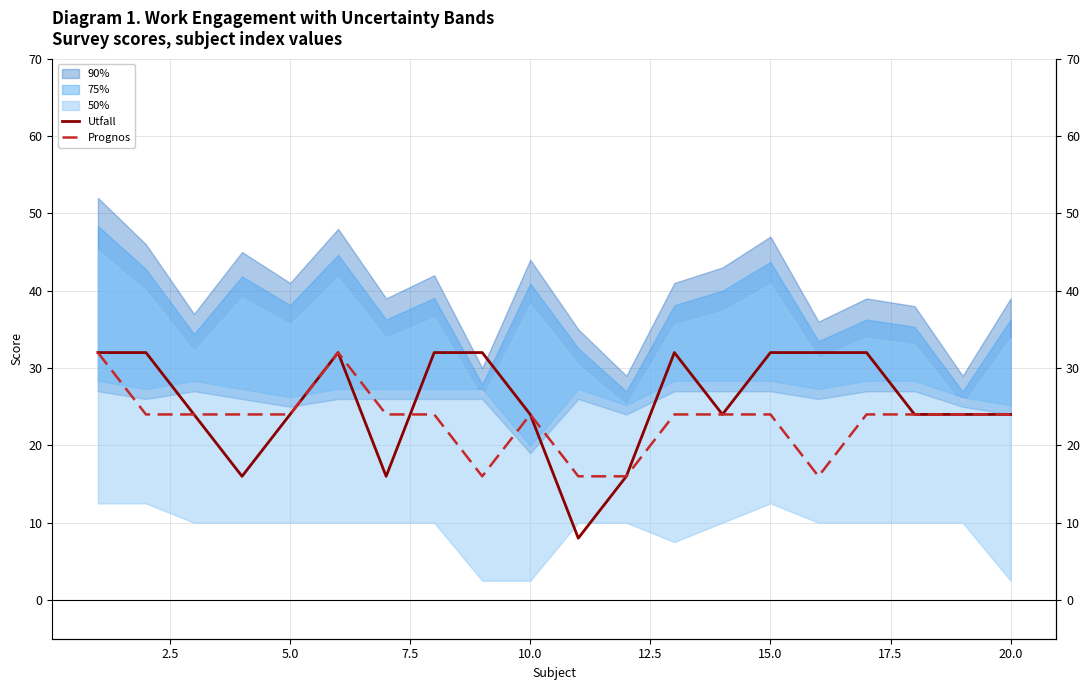

Is this an area chart (filled region under the line)?

No